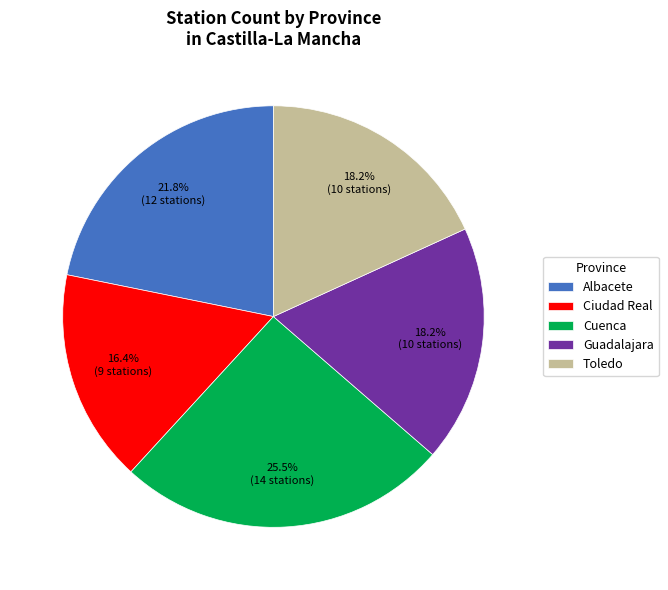

Which has a higher value, Guadalajara or Albacete?

Albacete